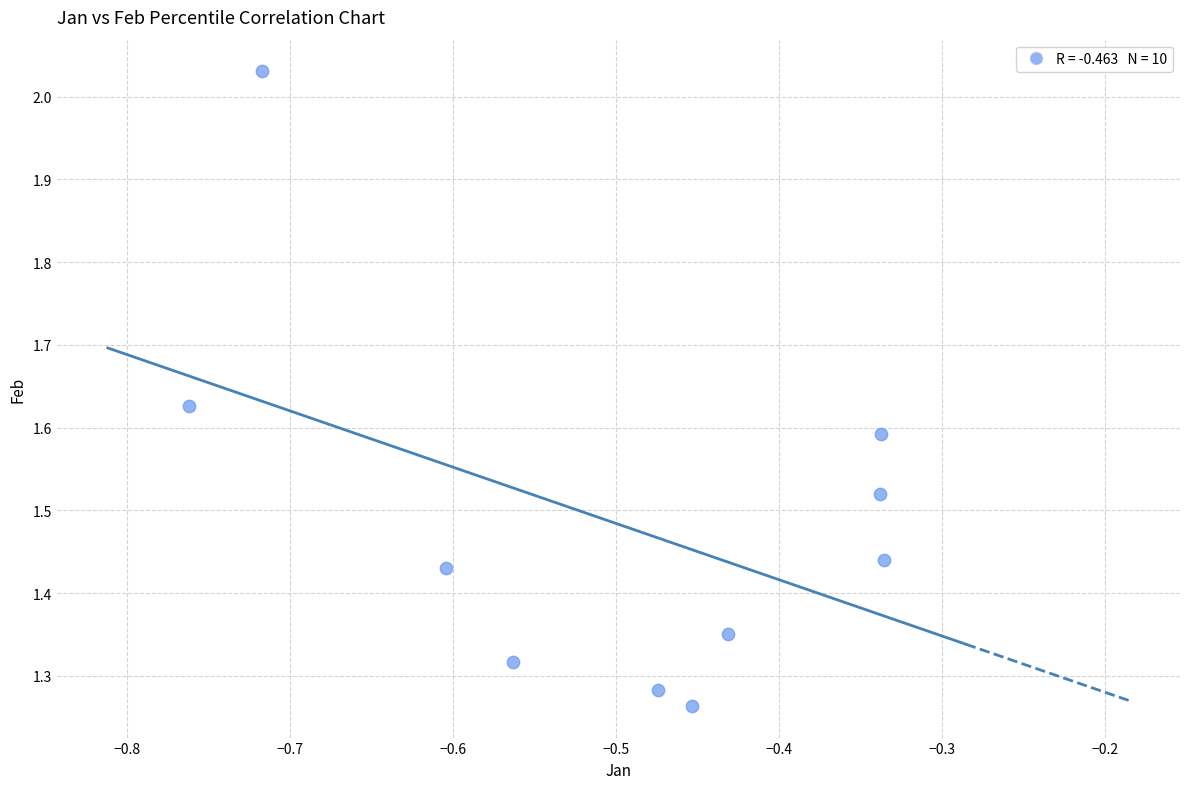

What is the range of X values (max minus min)?

0.4